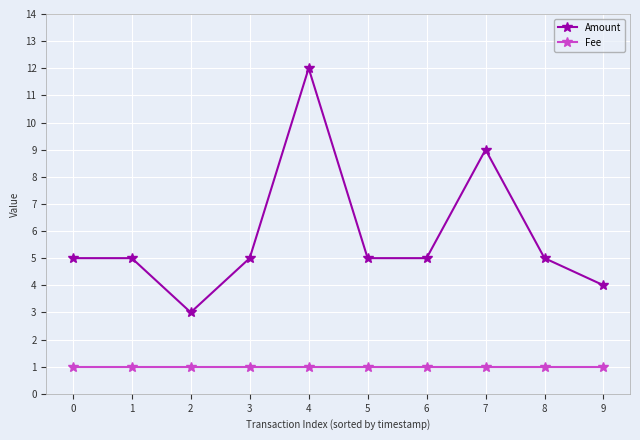

Is the value of Fee at 2 greater than the value of Amount at 3?

No